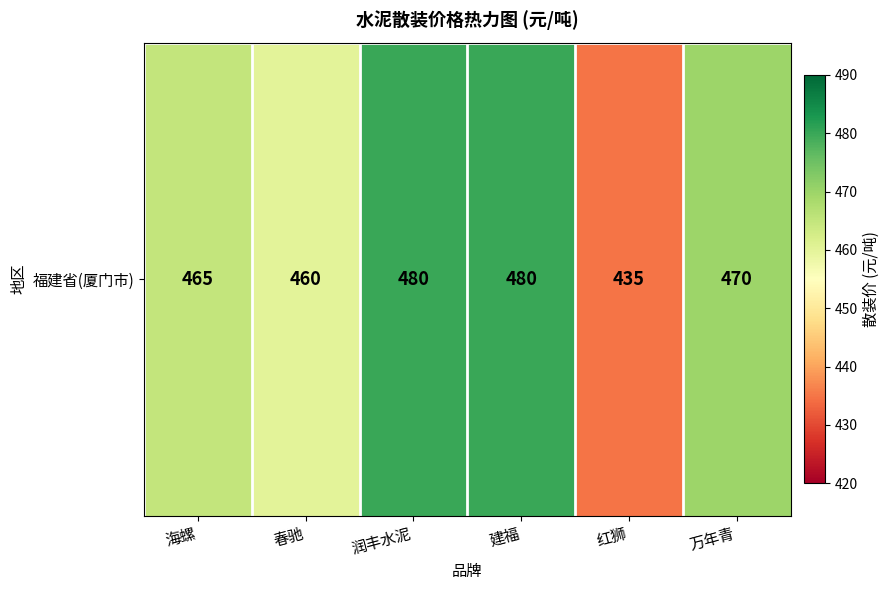

Rank the categories by value from lowest to highest.

红狮, 春驰, 海螺, 万年青, 润丰水泥, 建福